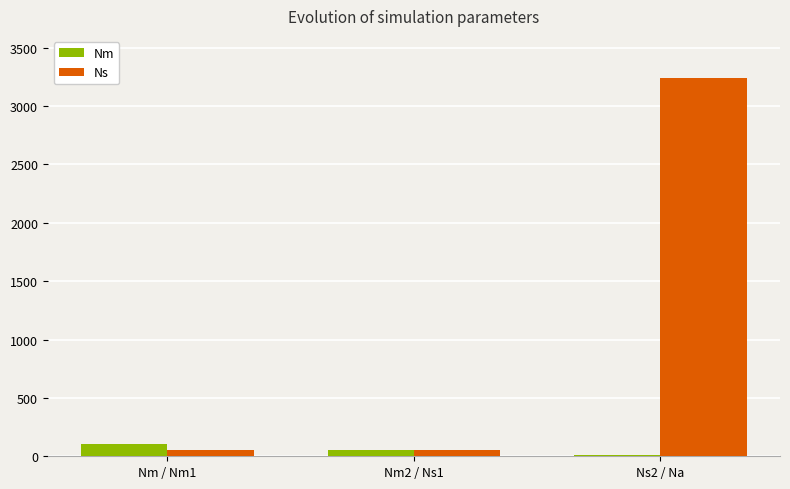

What is the sum of all Nm values?

172